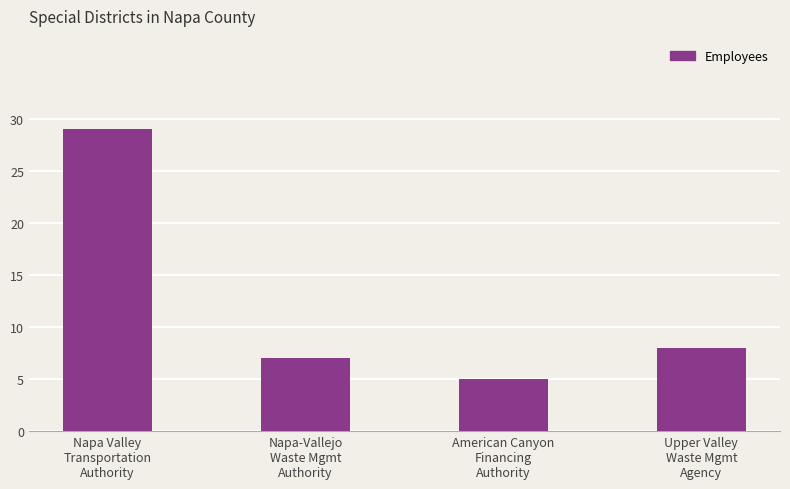

Are the bars grouped side by side (vs. stacked)?

No